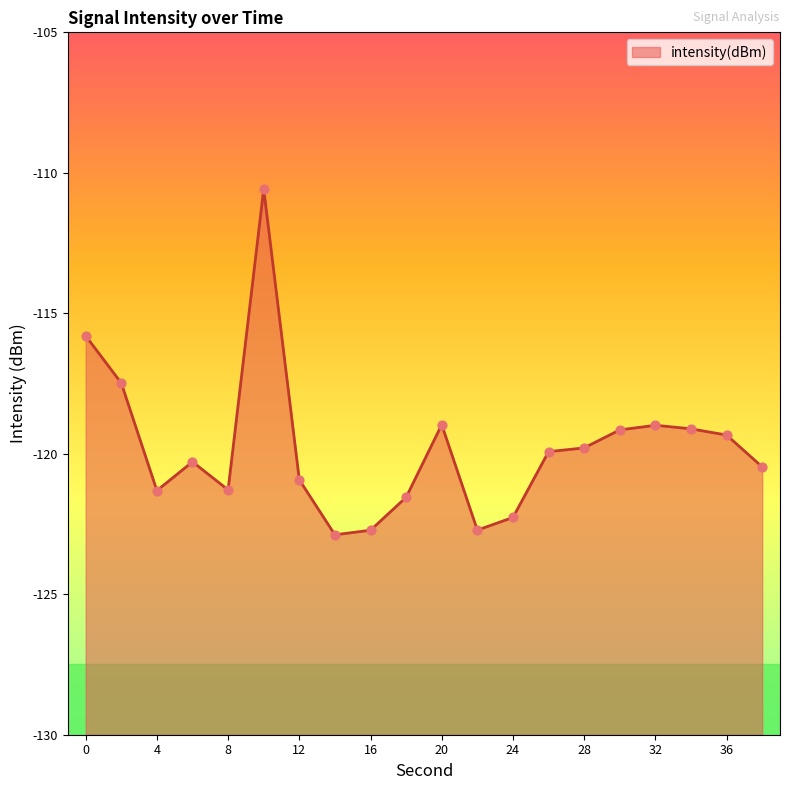

What is the change in value from 30 to 38?

-1.3